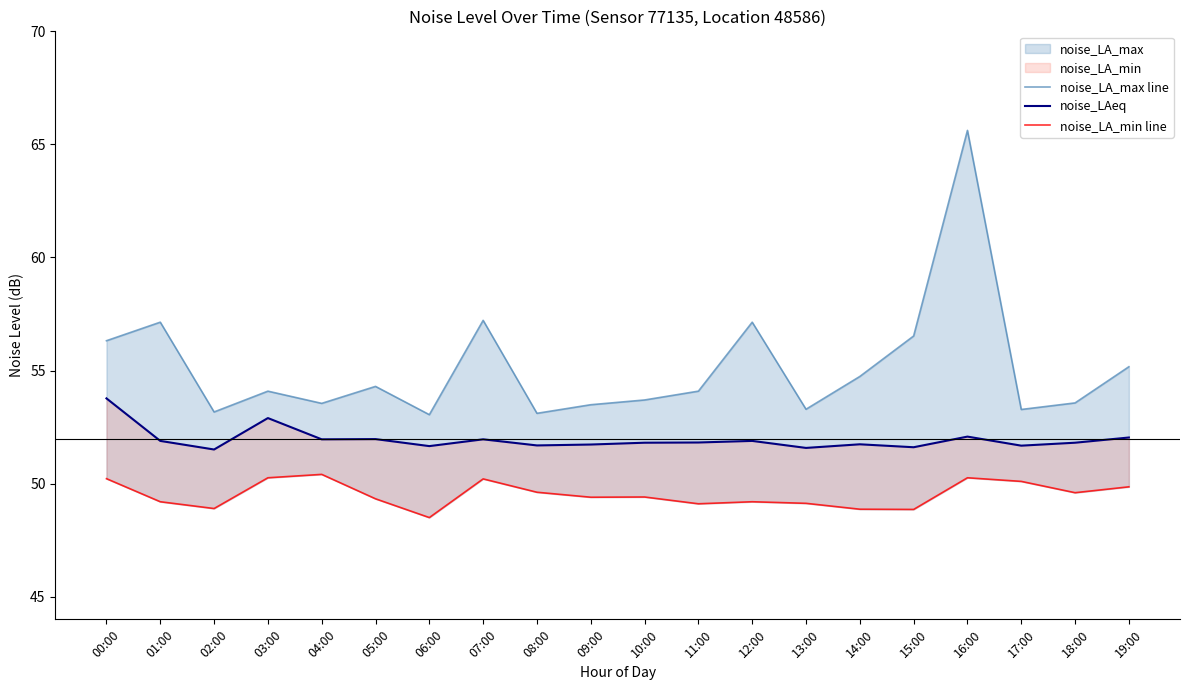

Is the value of noise_LA_max line at 13:00 greater than the value of noise_LAeq at 02:00?

Yes